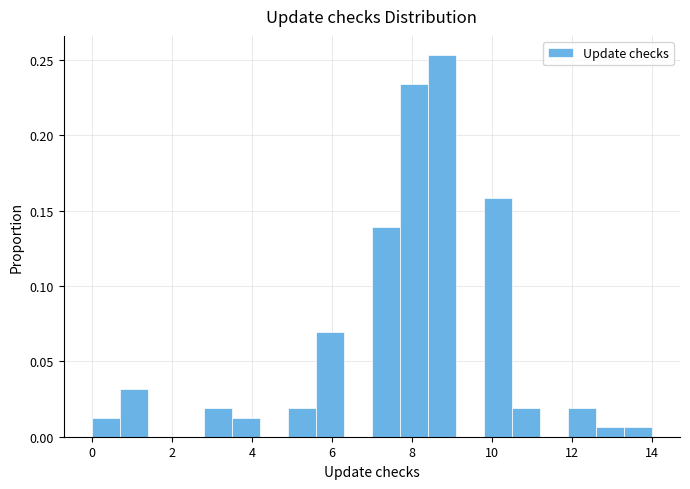

Around what value on the x-axis is the tallest bar? Give the approximate position of its centre, as read against the axis.

8.8